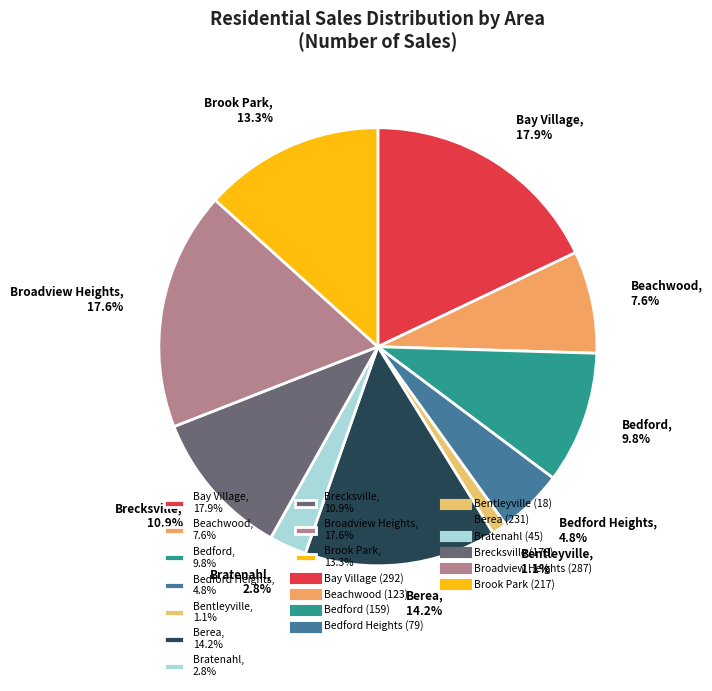

Count the number of slices in the pie.

10